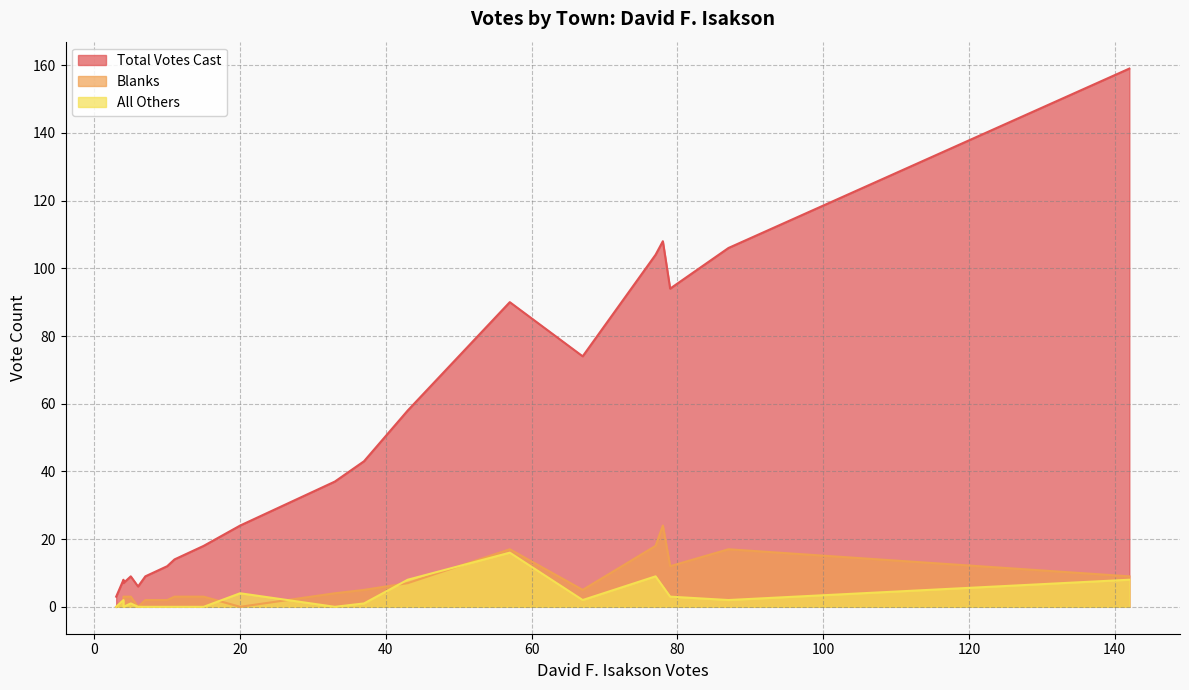

Which series has the largest total across all categories?

Total Votes Cast